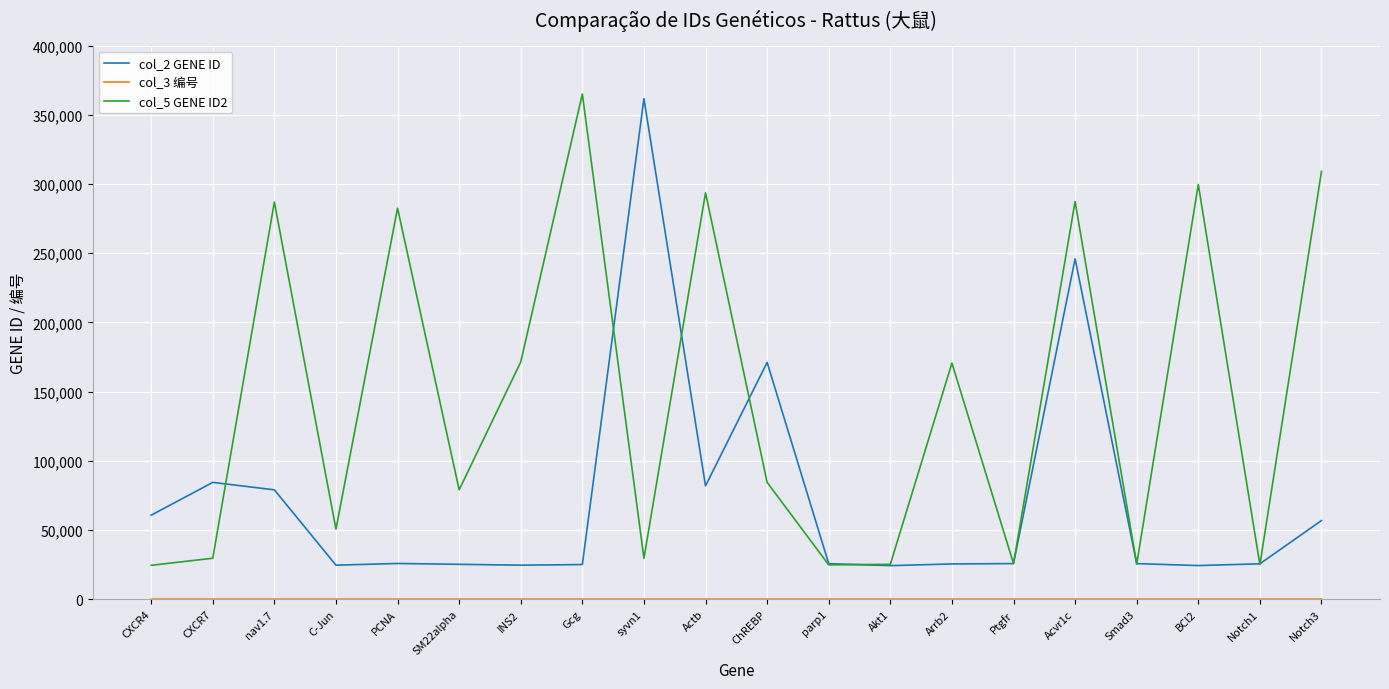

What is the greatest value displayed?

365057